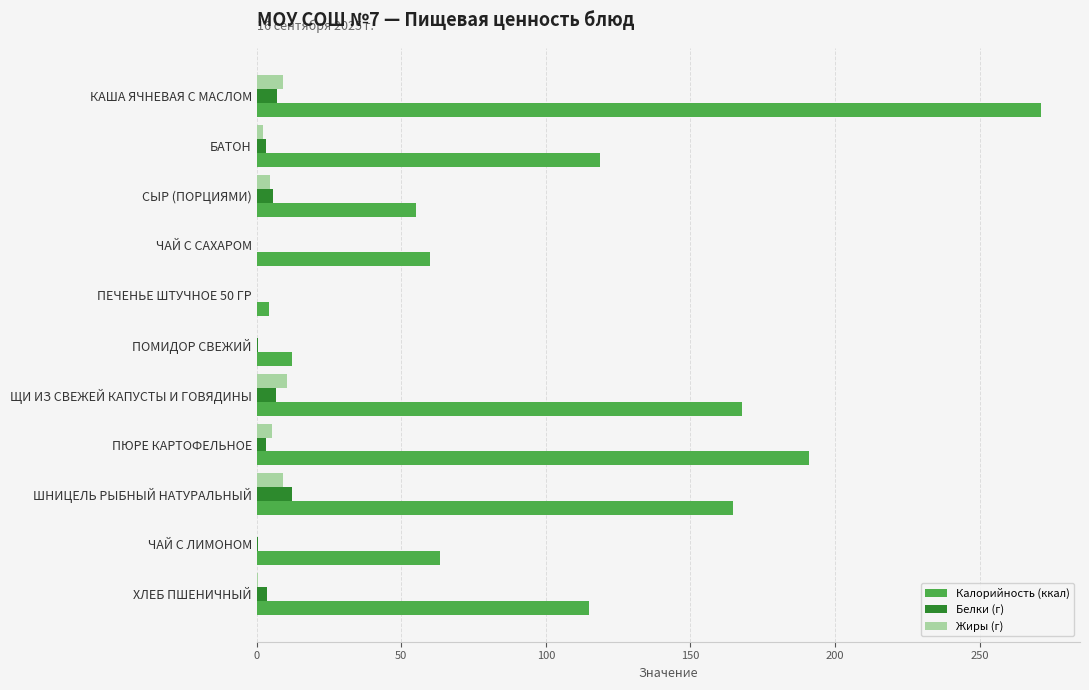

True or false: Калорийность (ккал) has a value of 61.6 at ШНИЦЕЛЬ РЫБНЫЙ НАТУРАЛЬНЫЙ.

False